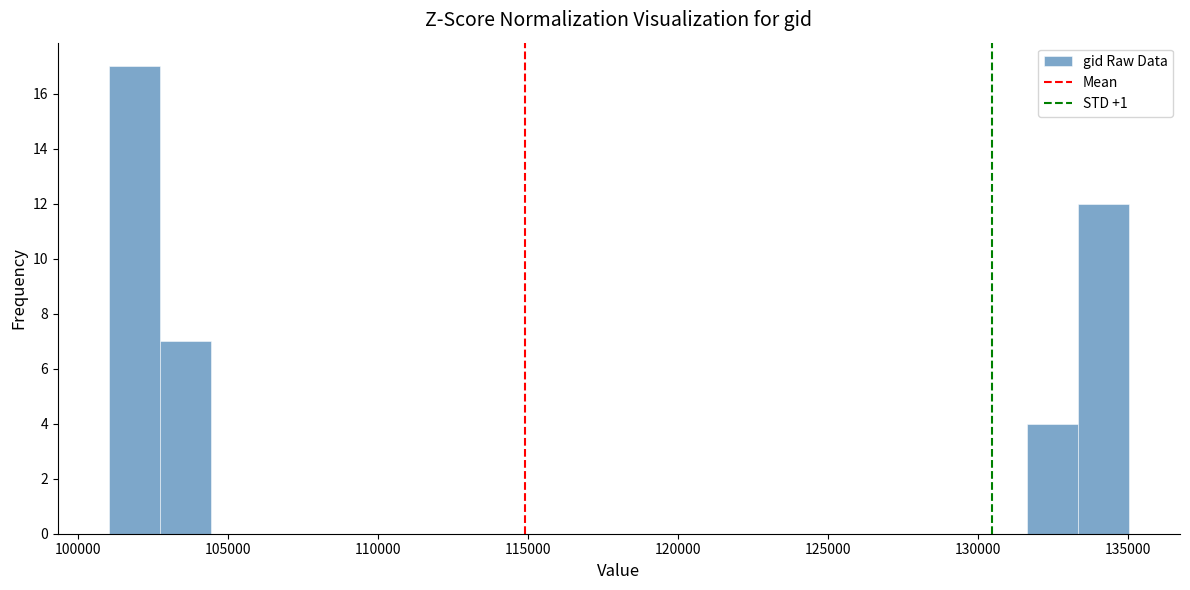

Read against the x-axis, roughly where is the centre of the tallest bar?

102000